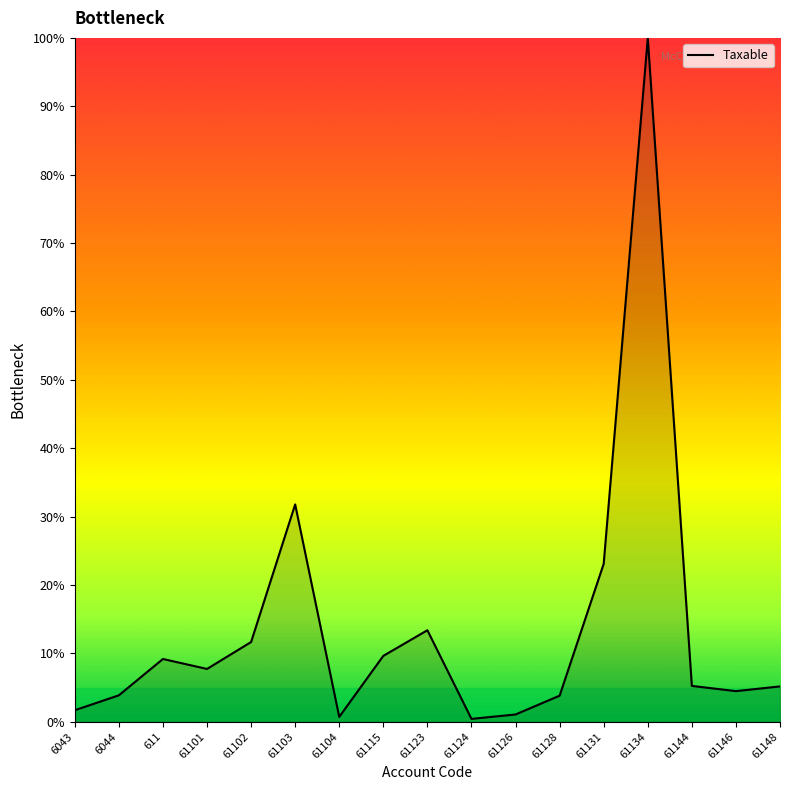

What is the ratio of the value at 61104 to the value at 61123?

0.1